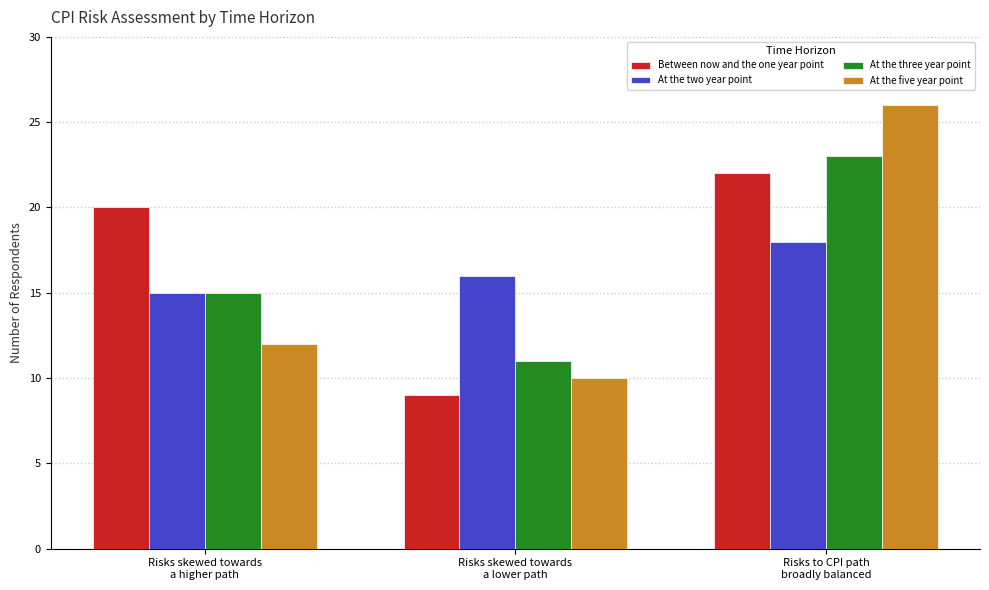

What is the average value of the At the three year point series?

16